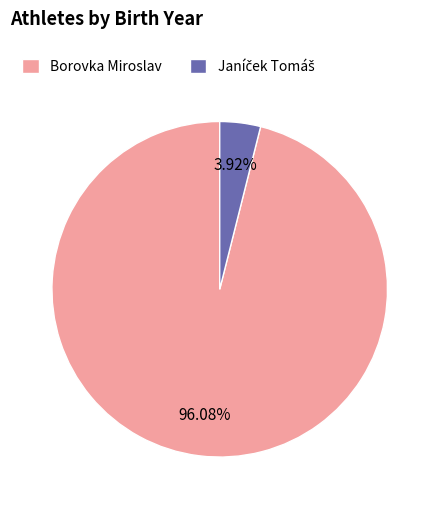

To the nearest percent, what is the difference between the largest and smallest slice percentages?

92%